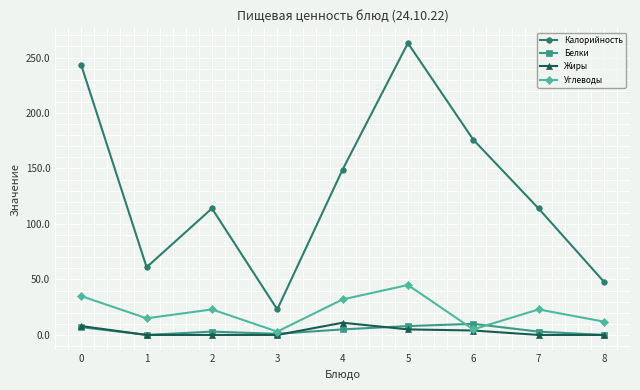

What is the highest value of the Калорийность series?

263